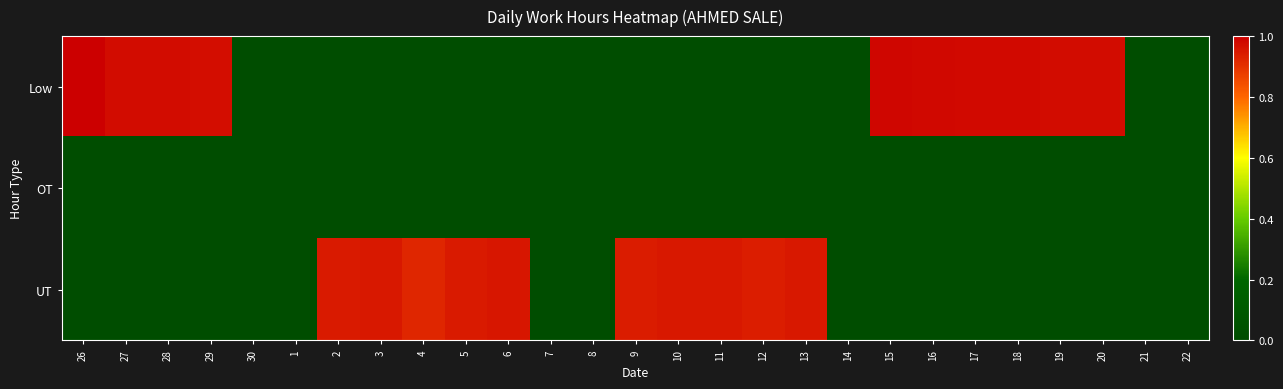

Between 3 and 6, which is larger?

3